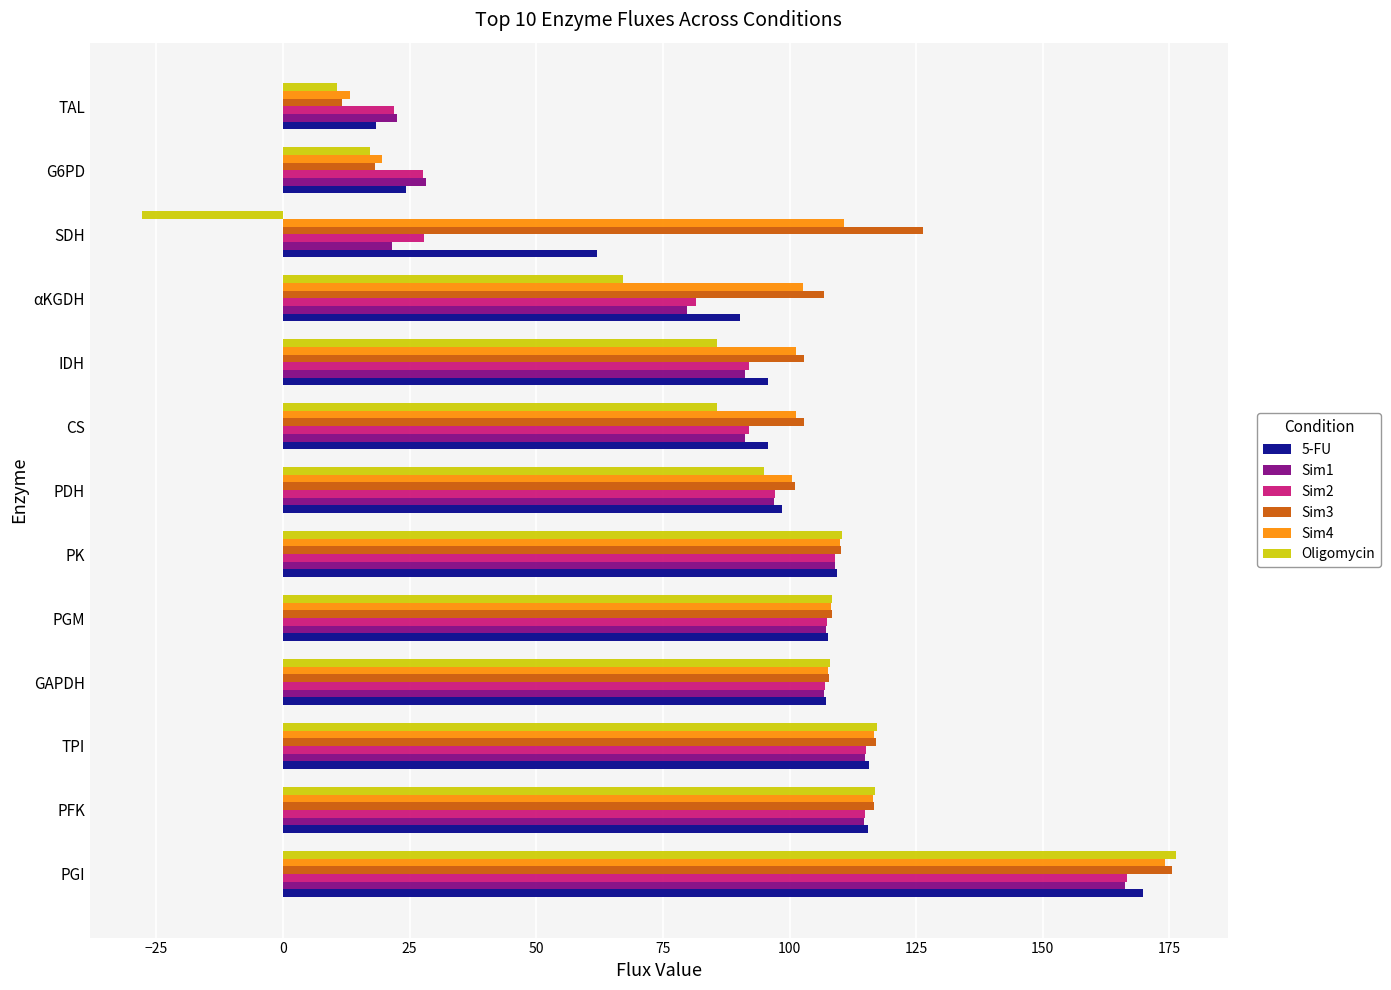

How many negative values does the Oligomycin series have?

1